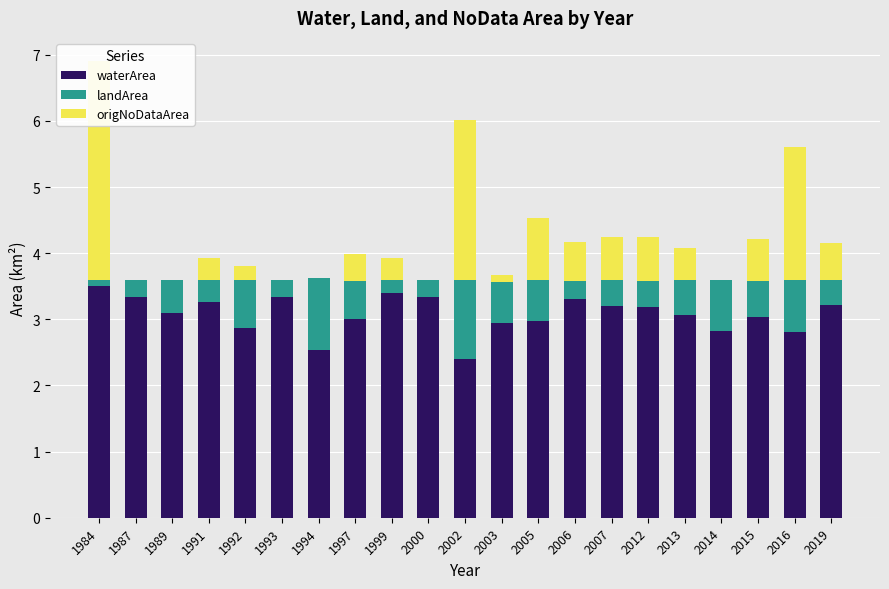

Is it true that origNoDataArea equals 0.1 at 1999?

False